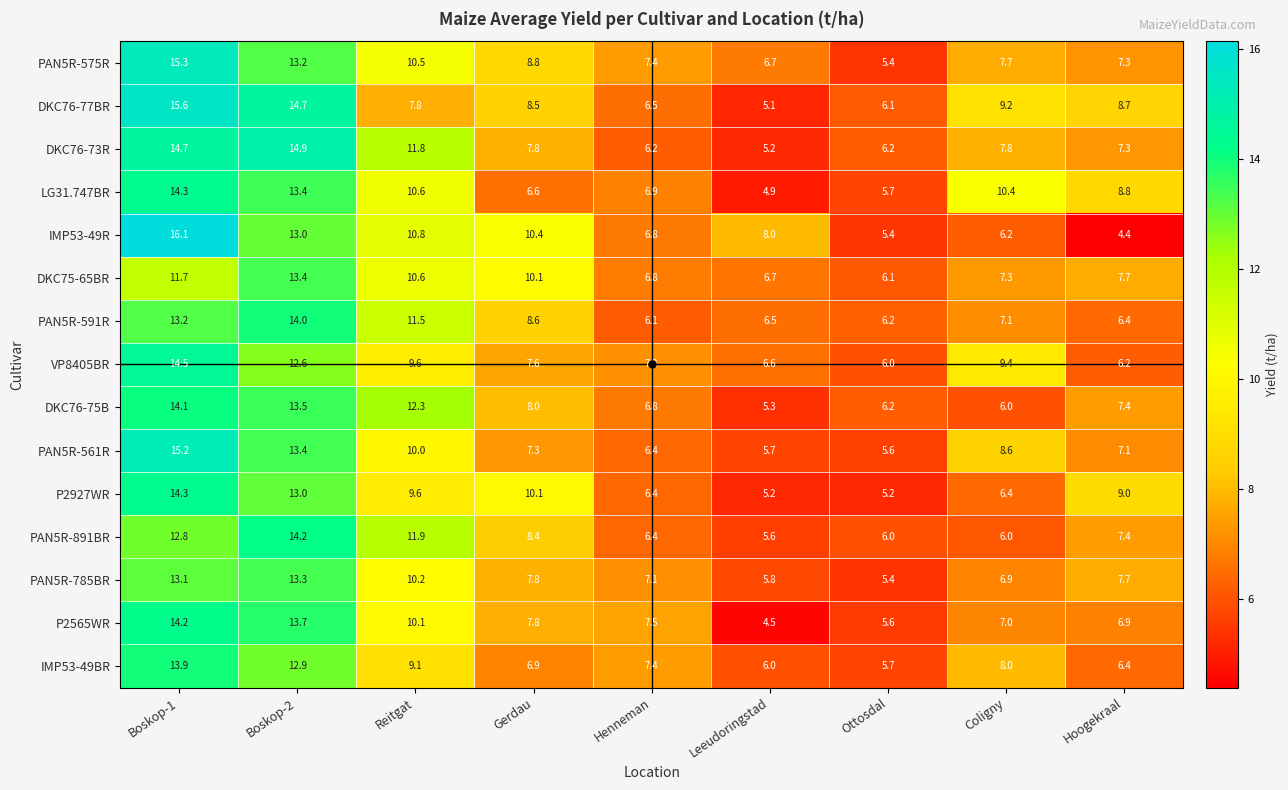

Which label corresponds to the largest value in the chart?

Boskop-1